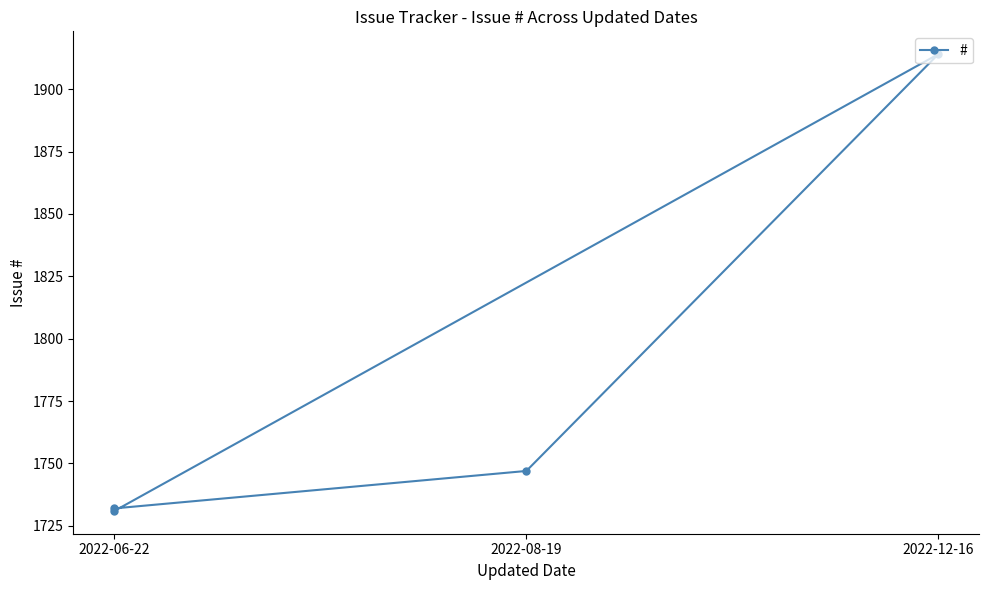

The chart shows a value of 354 at 2022-06-22. True or false?

False